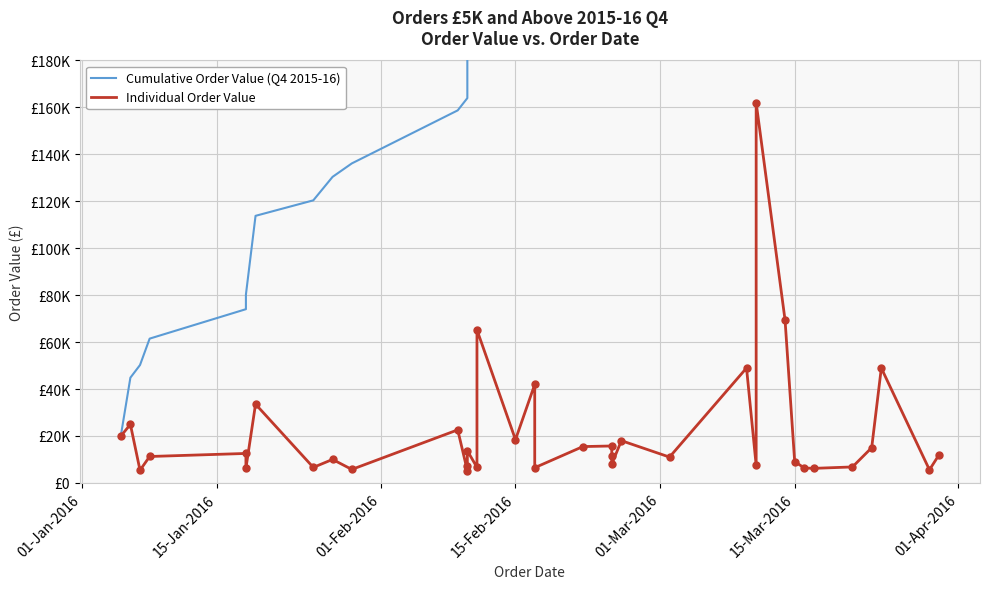

Which series reaches the maximum Y coordinate?

Cumulative Order Value (Q4 2015-16)